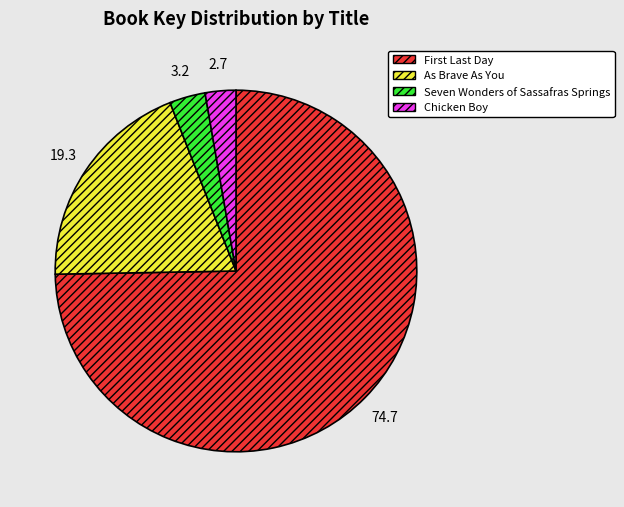

Which category accounts for the majority?

First Last Day